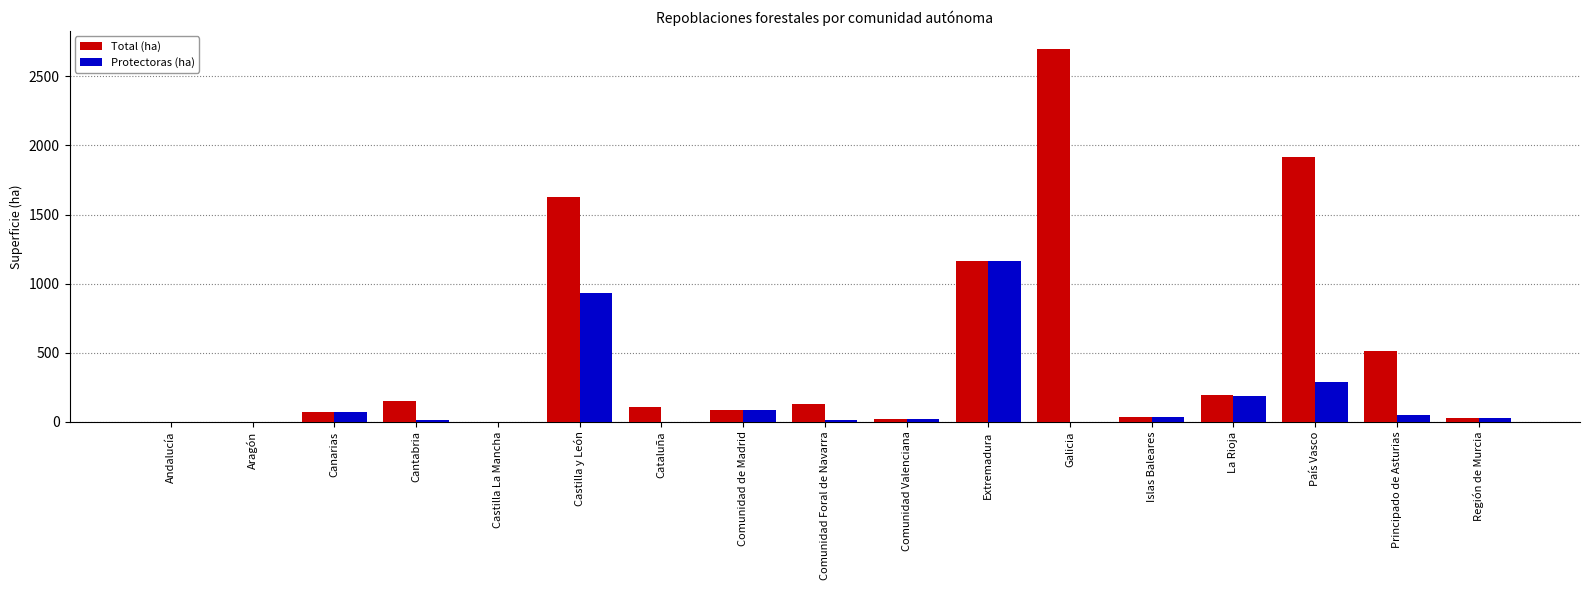

Read the Total (ha) value at Extremadura.

1160.1